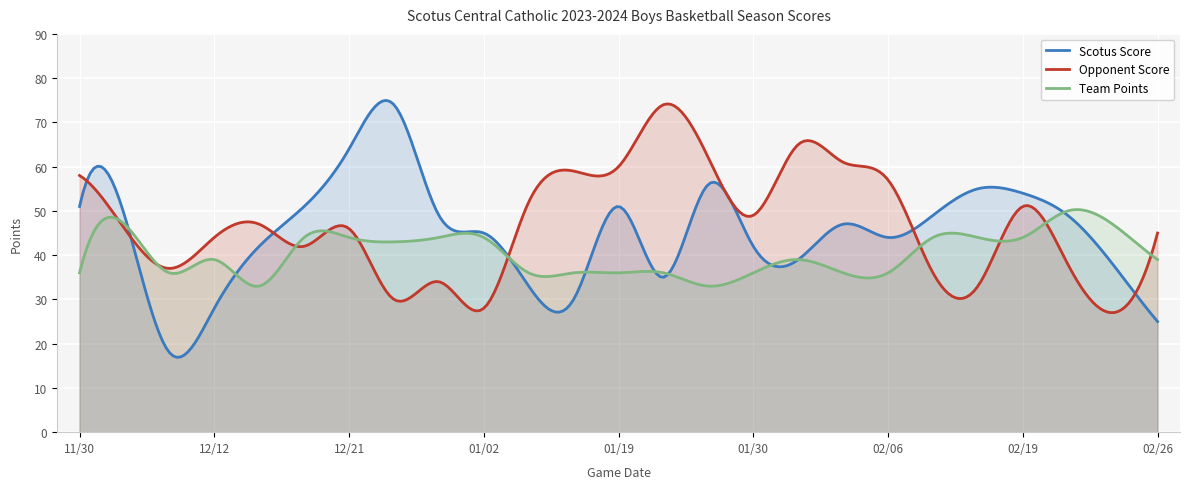

True or false: Opponent Score and Scotus Score intersect in this chart.

True